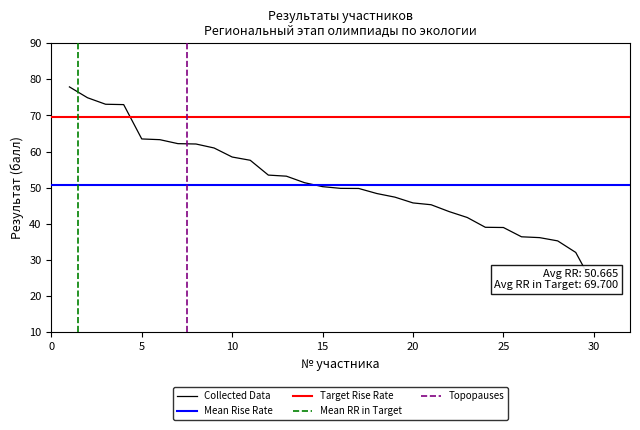

What is the difference between the values at 26 and 7?

25.8